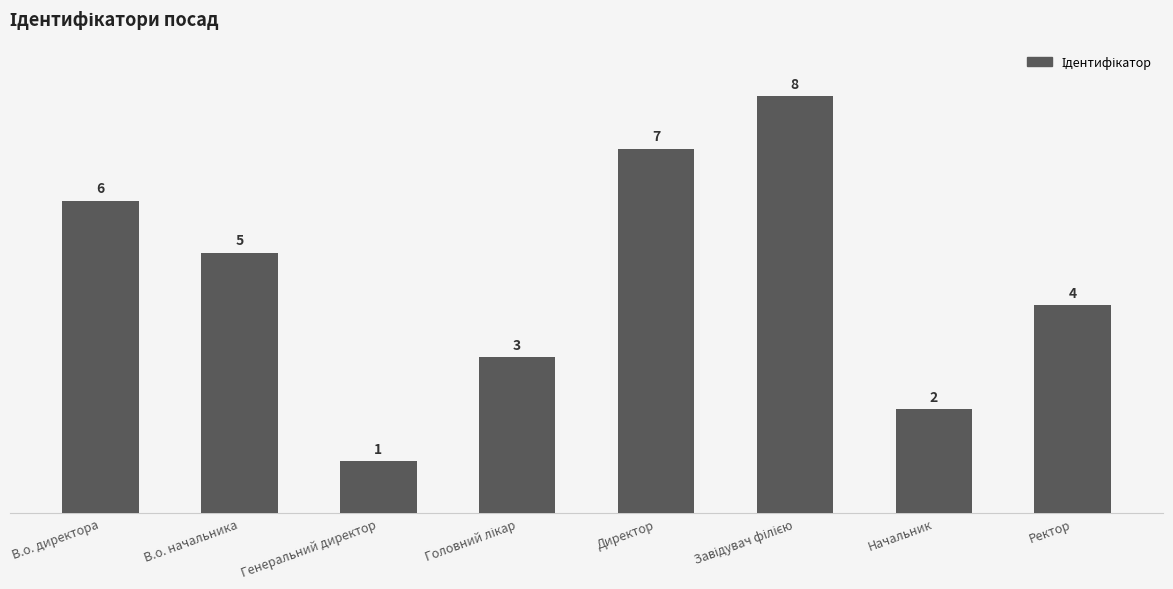

What is the maximum value shown in the chart?

8